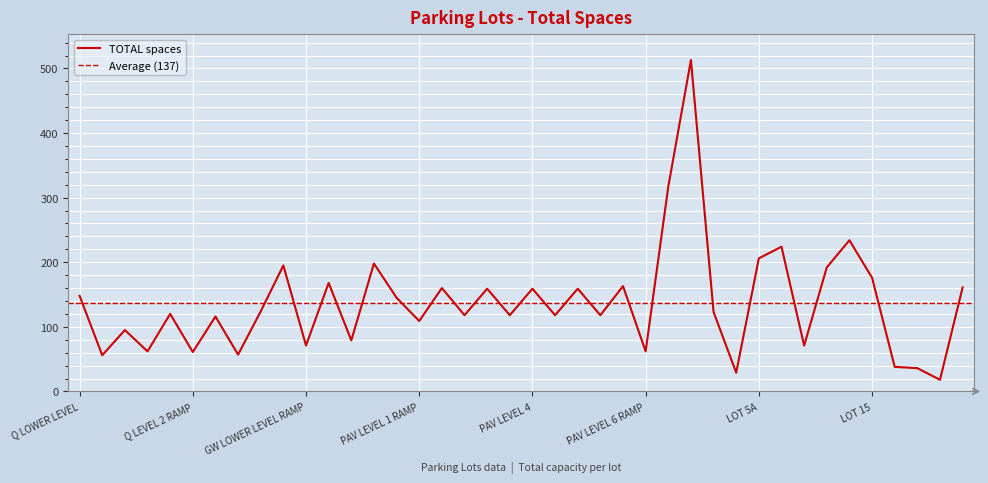

What is the greatest value displayed?

513